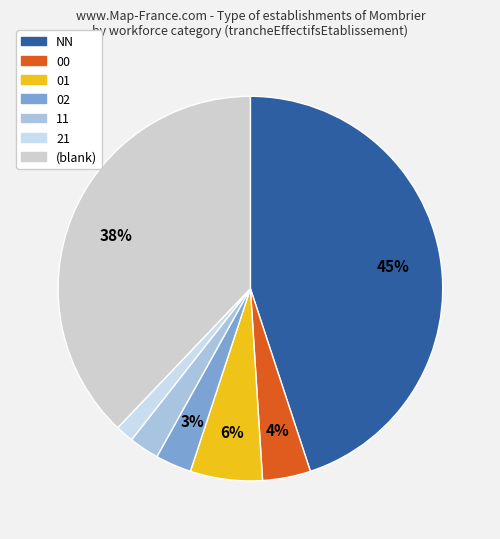

True or false: 11 accounts for 1% of the total.

False